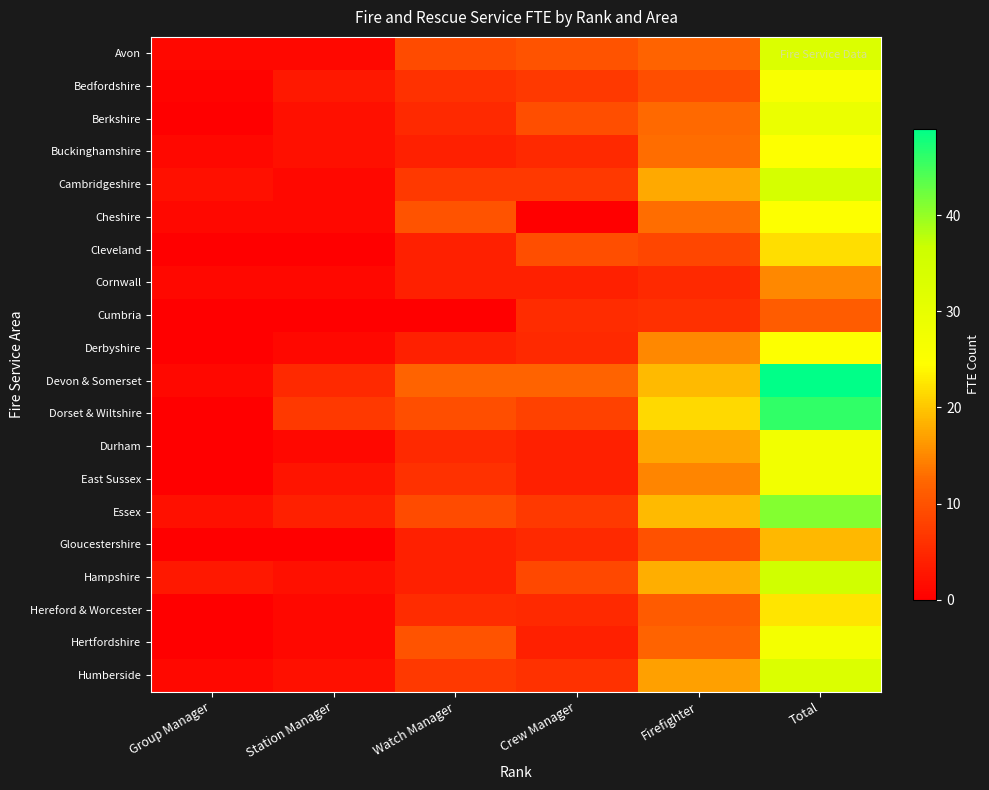

What is the difference between the highest and lowest values at Crew Manager?

12.0